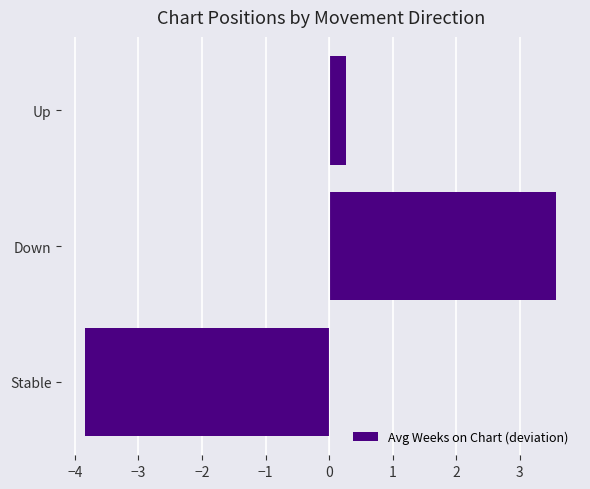

Rank the categories by value from lowest to highest.

Stable, Up, Down